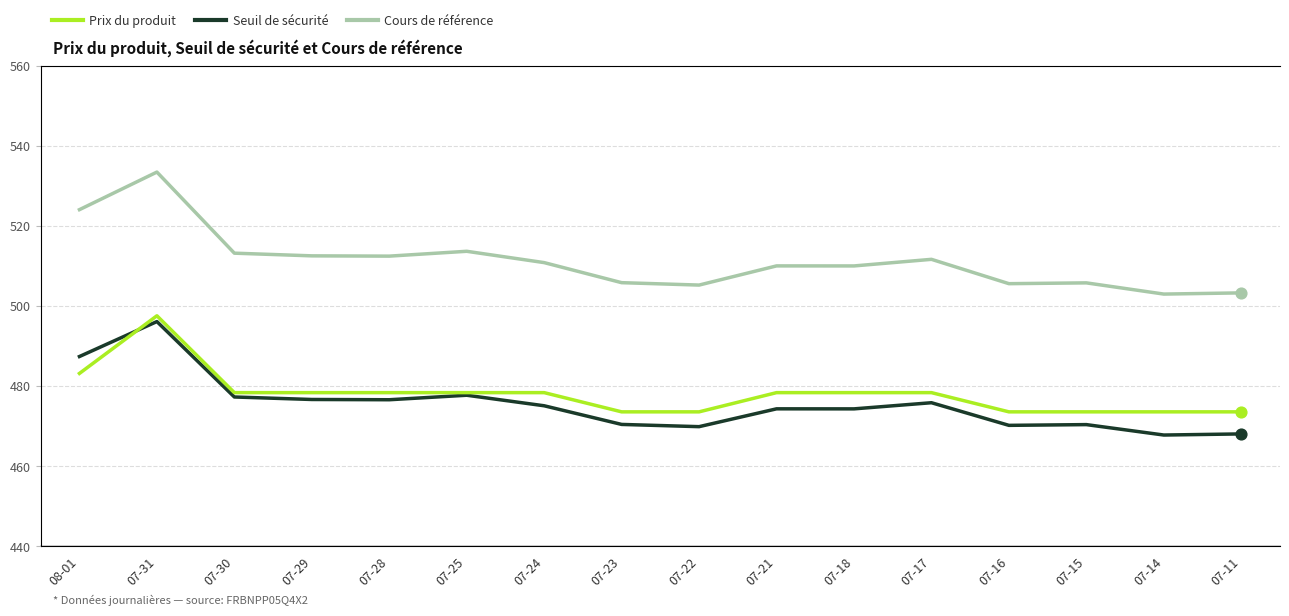

At how many categories does at least one series exceed 156?

16